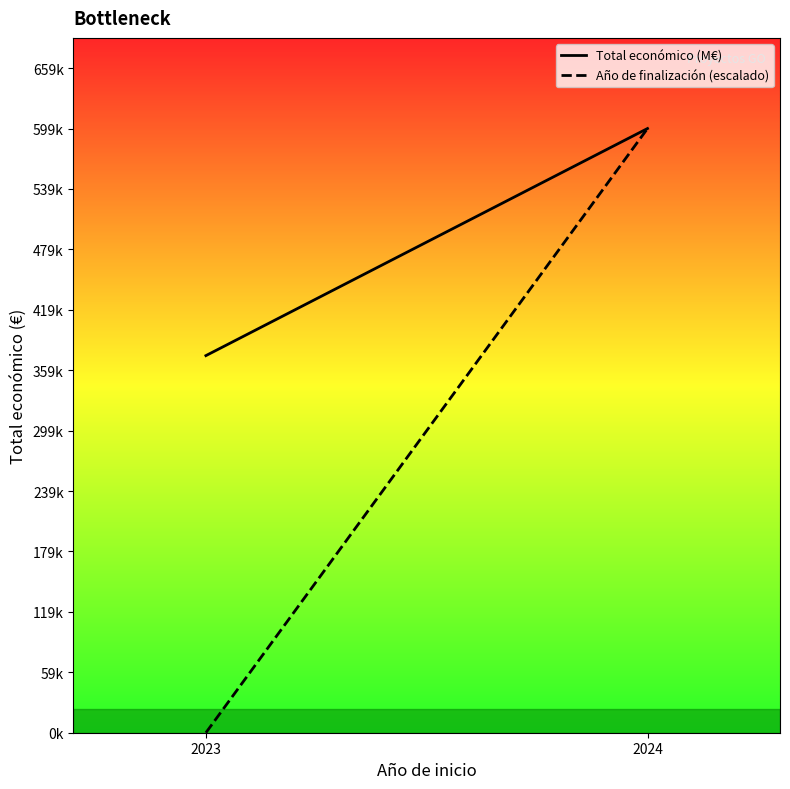

What are all the series names shown in the legend?

Total económico (M€), Año de finalización (escalado)